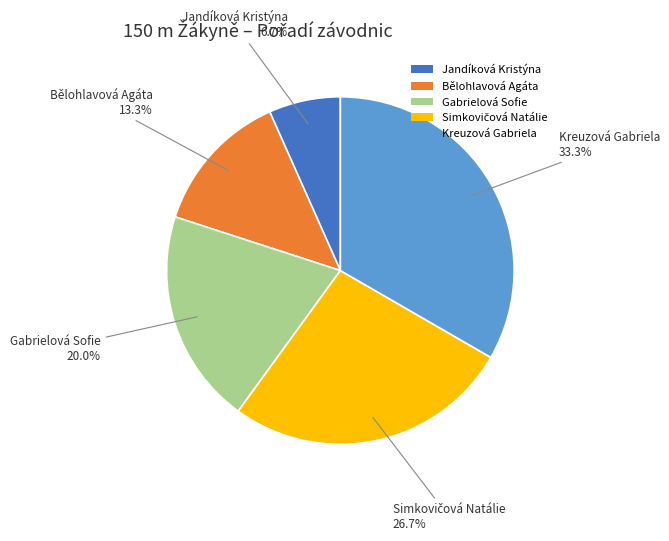

Does Bělohlavová Agáta account for over 50% of the chart?

No